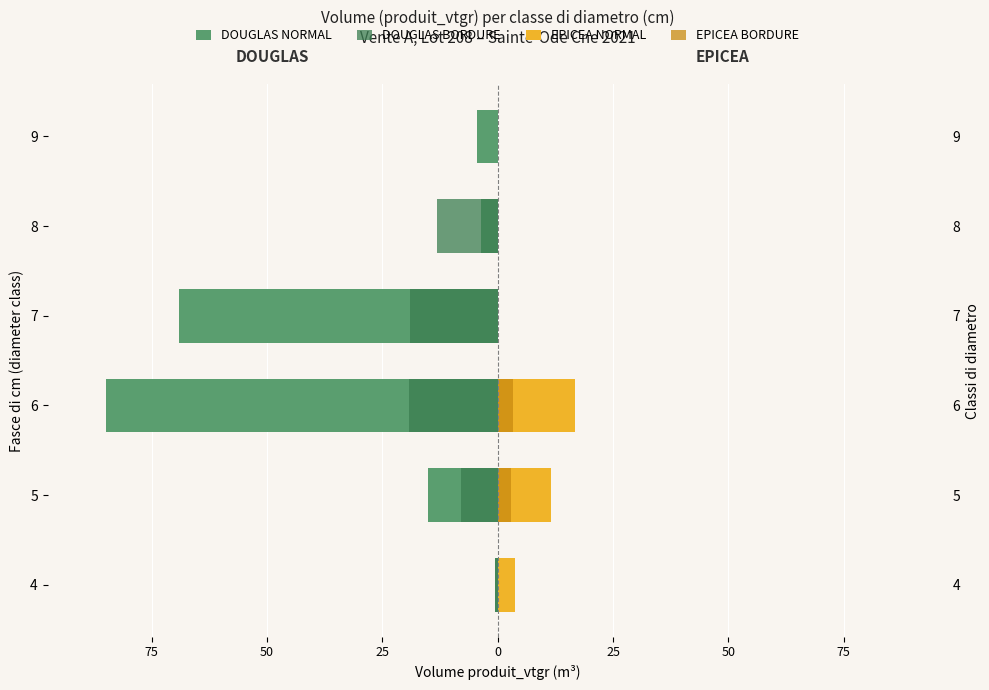

Which series has the widest spread of values?

DOUGLAS NORMAL